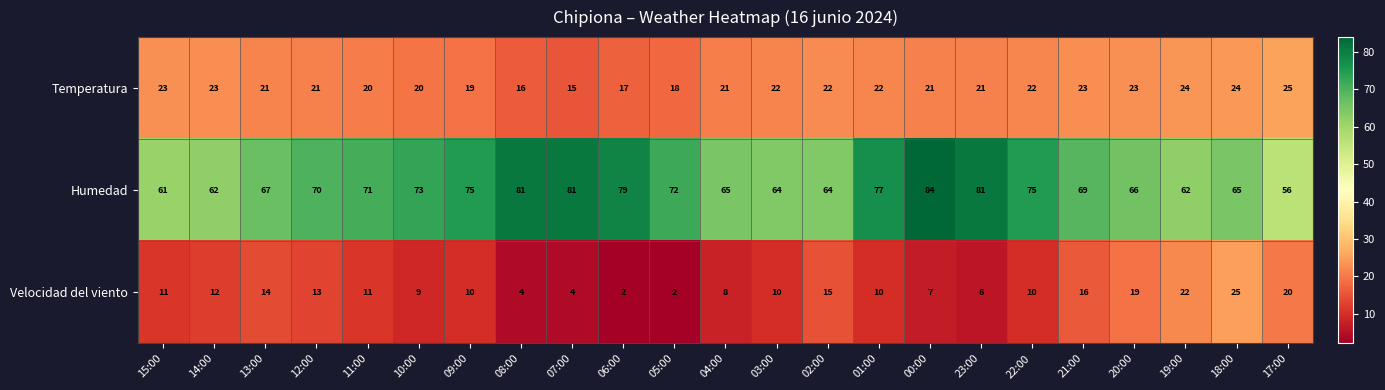

True or false: Humedad has a value of 40 at 08:00.

False